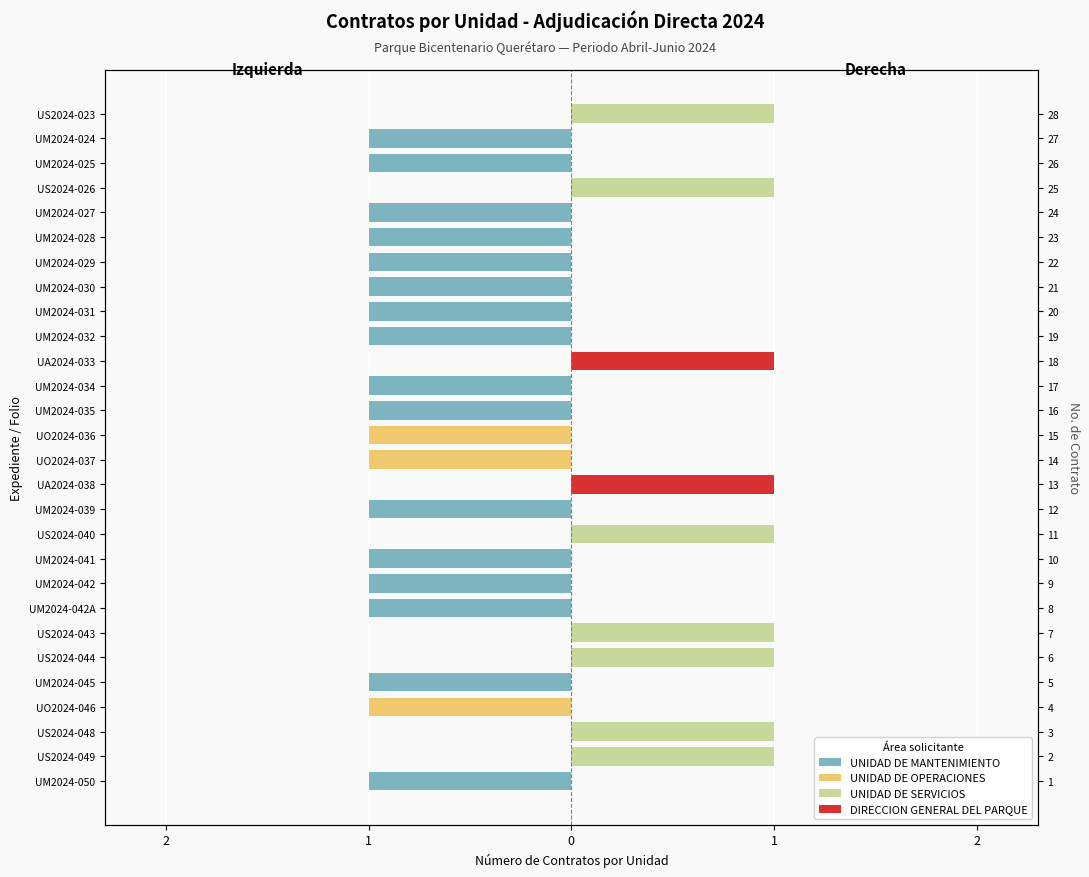

Which series has the widest spread of values?

UNIDAD DE MANTENIMIENTO